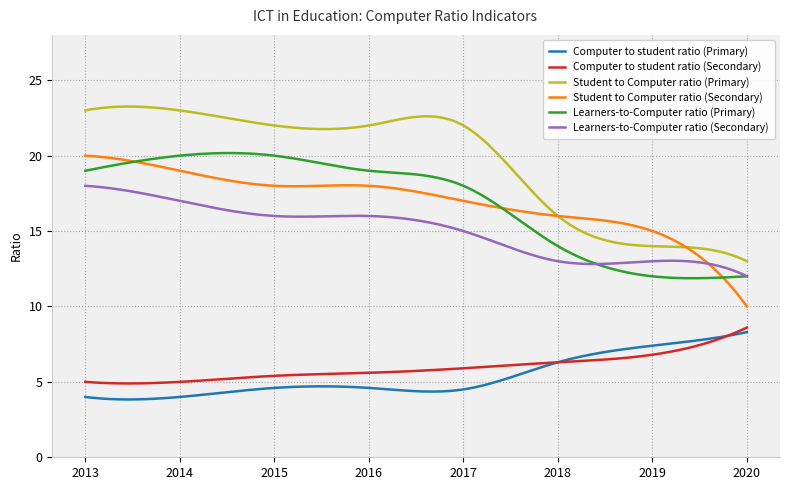

Which series has the largest total across all categories?

Student to Computer ratio (Primary)